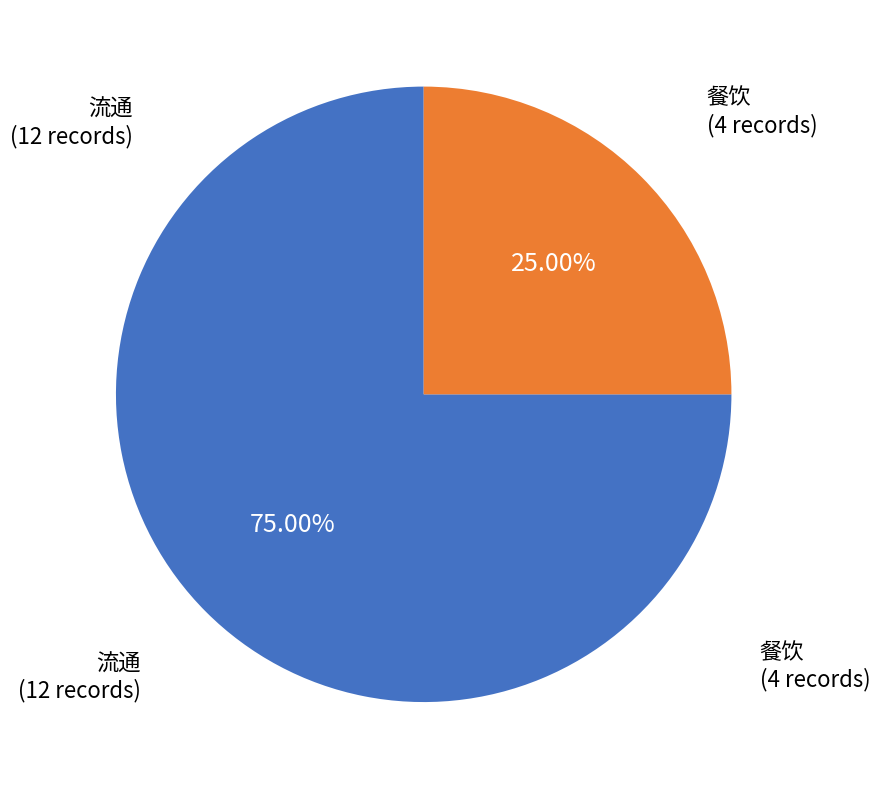

Is there a majority slice in this chart?

Yes